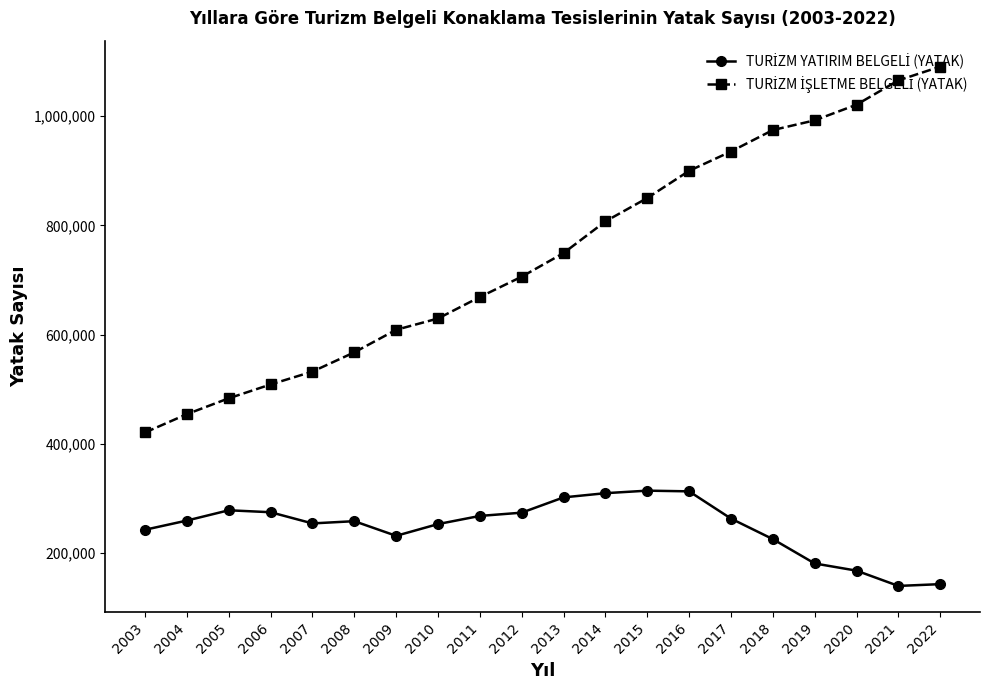

How many lines are shown in the chart?

2